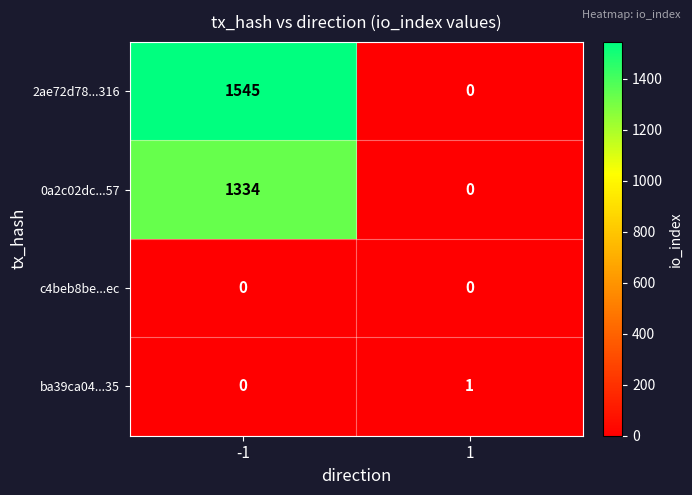

What is the difference between the 0a2c02dc...57 values at -1 and 1?

1334